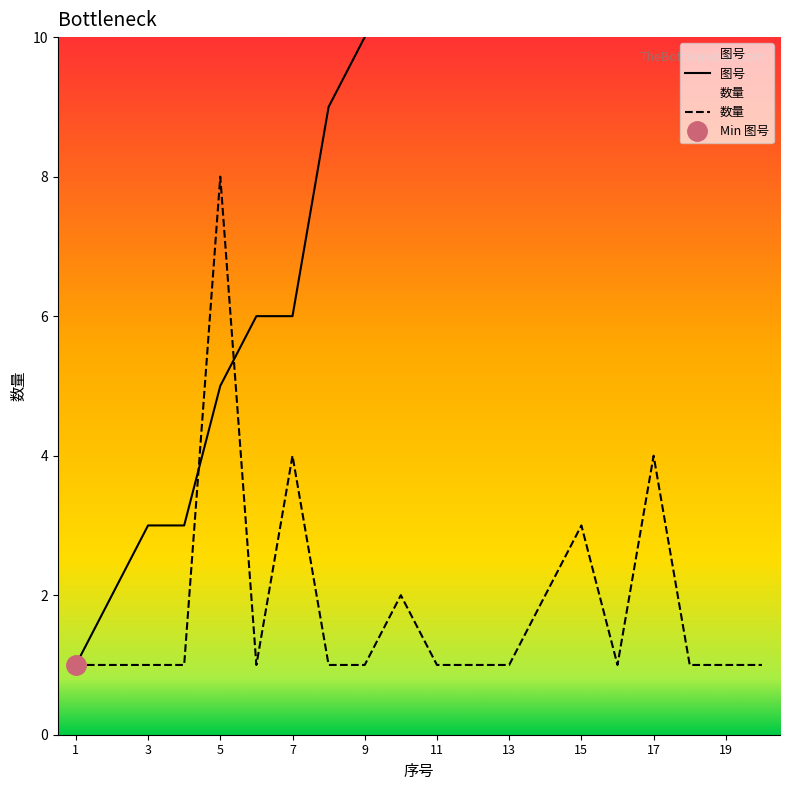

How many values in the 图号 series are below 12?

10